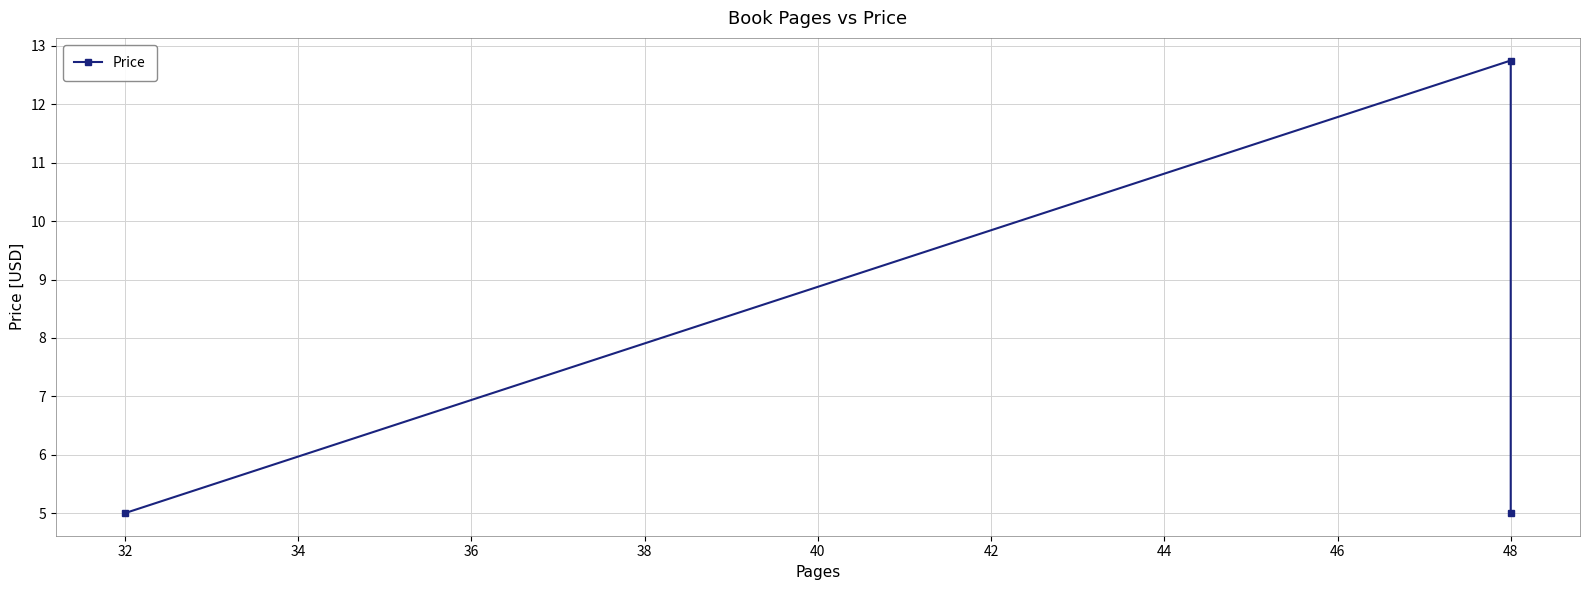

Does the chart display data point markers on the line(s)?

Yes